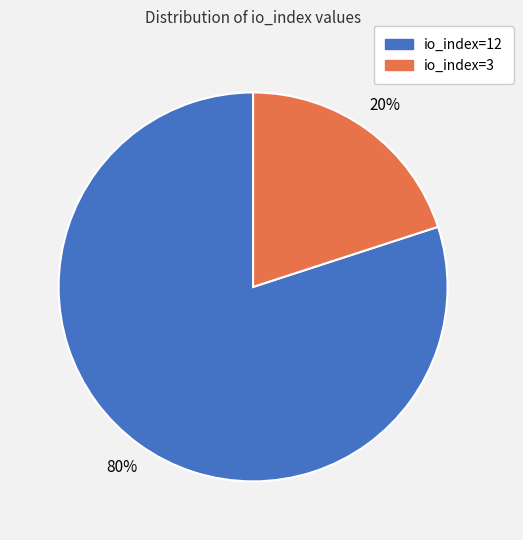

Approximately how many times larger is the value at io_index=12 compared to io_index=3?

4.0